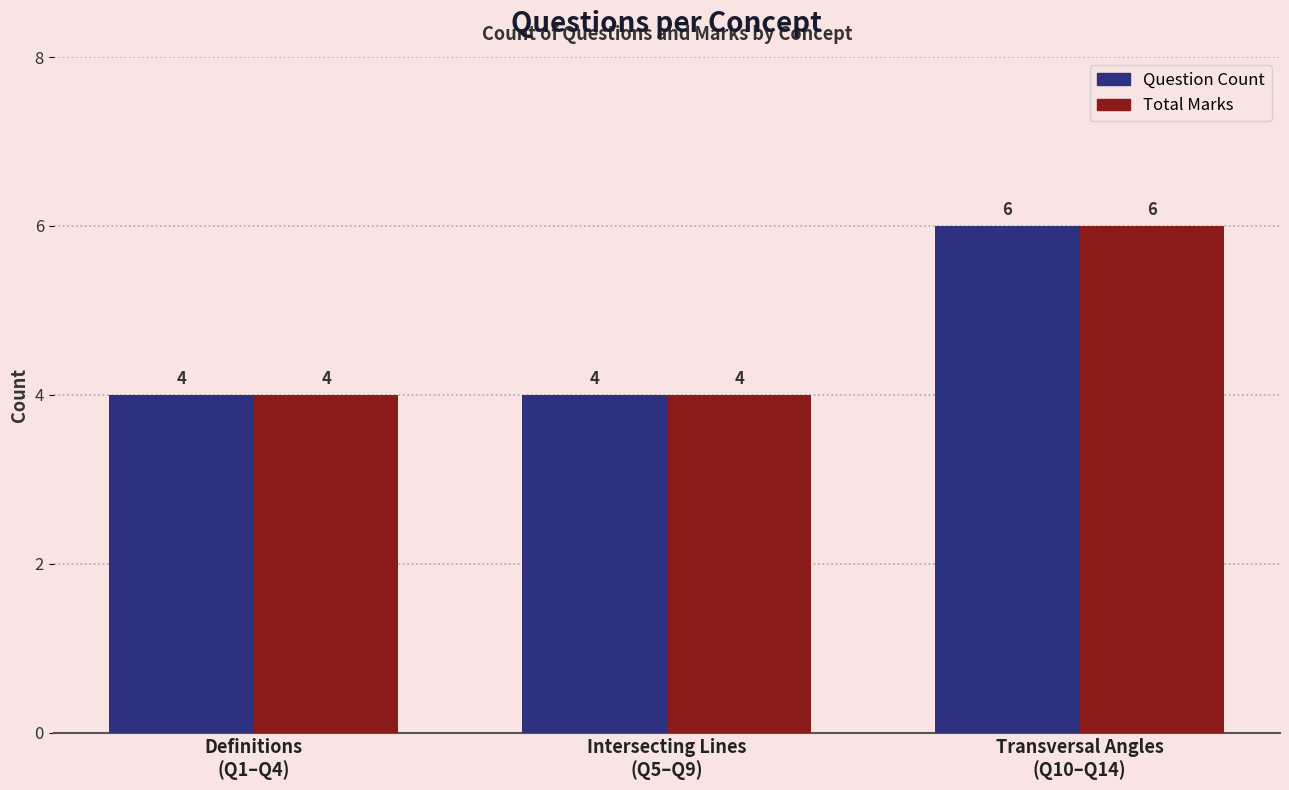

What is the sum of all Total Marks values?

14